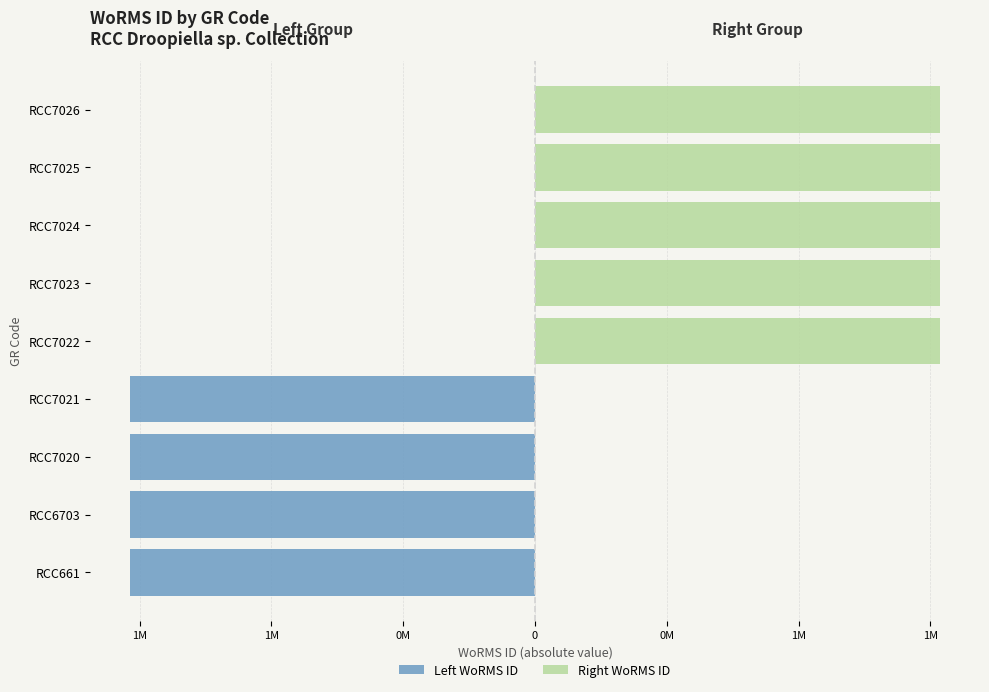

How many Left WoRMS ID values are between -1534934 and 0?

9